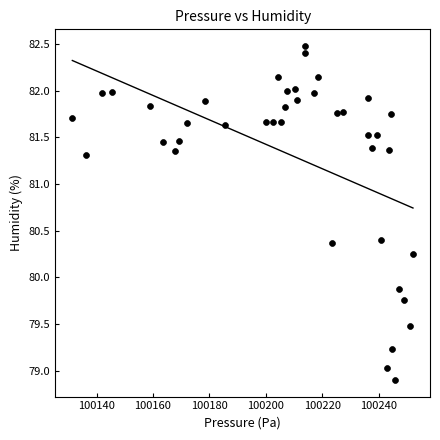

What Y value in the scatter plot is closest to 80?

79.9